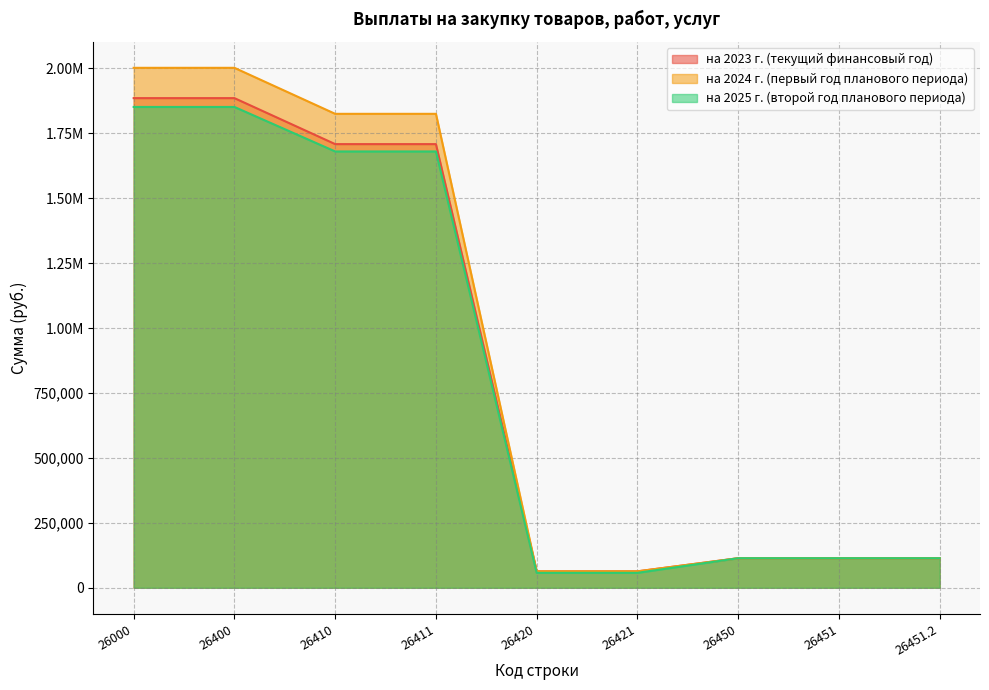

What is the difference between the highest and lowest values at 26421?

5796.0